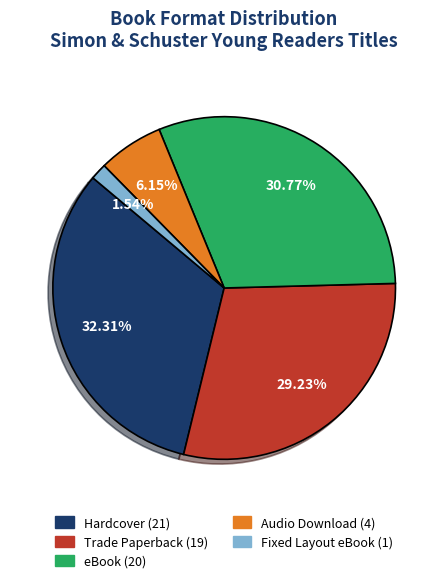

Rank the categories by value from highest to lowest.

Hardcover, eBook, Trade Paperback, Audio Download, Fixed Layout eBook